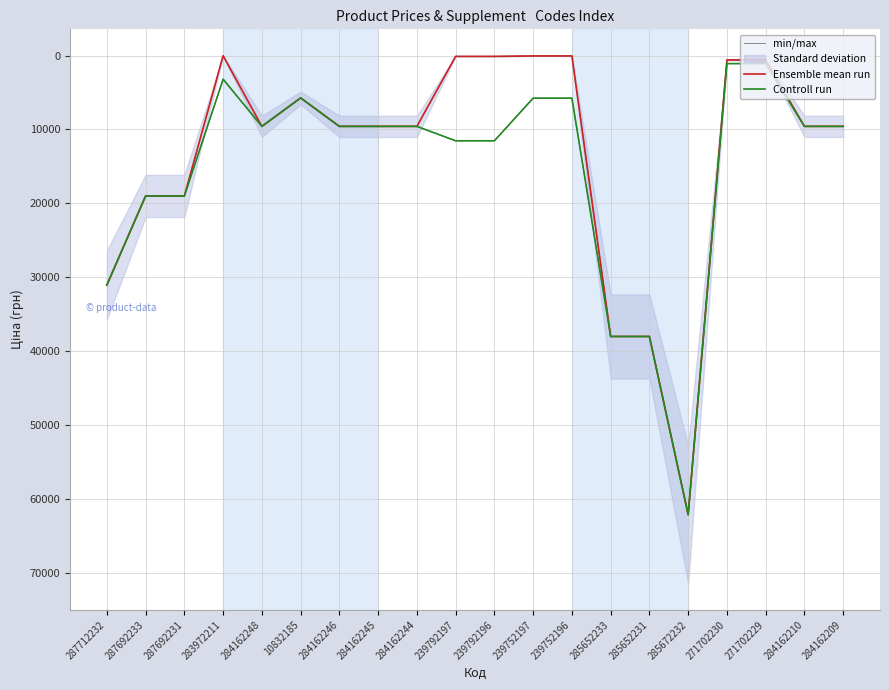

Where is the first local maximum for Controll run?

284162248